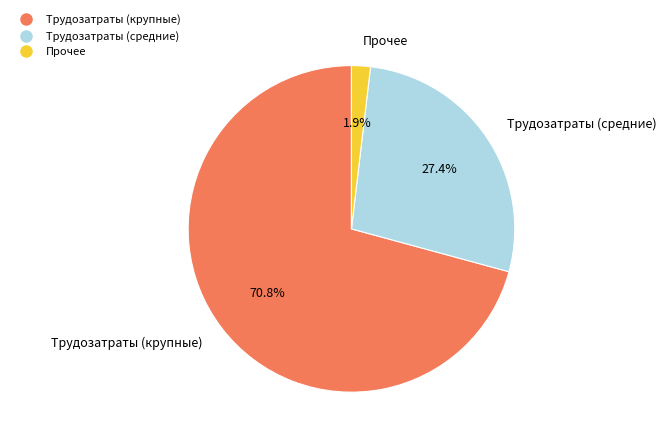

Is there a majority slice in this chart?

Yes